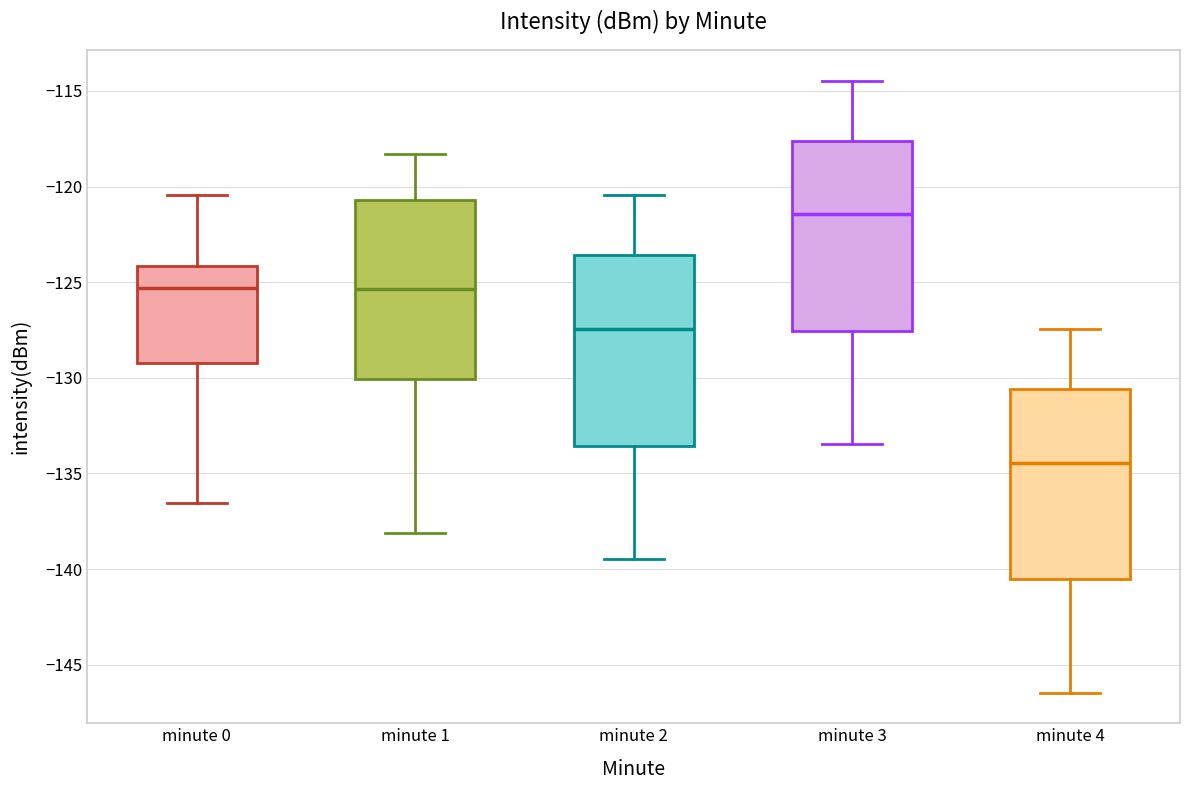

Where is the lower edge of the box for minute 1 on the y-axis? The values are not printed on the chart, so give them approximately, as read against the axis.

-130.0